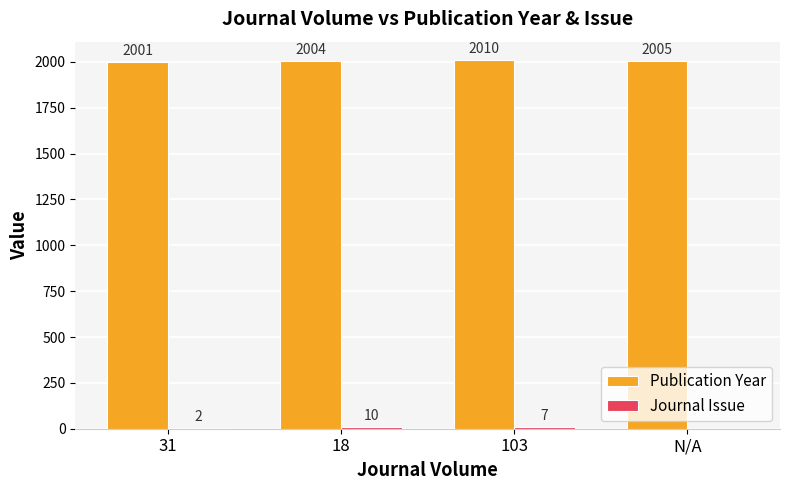

Where does the Publication Year series first go above 2005?

103